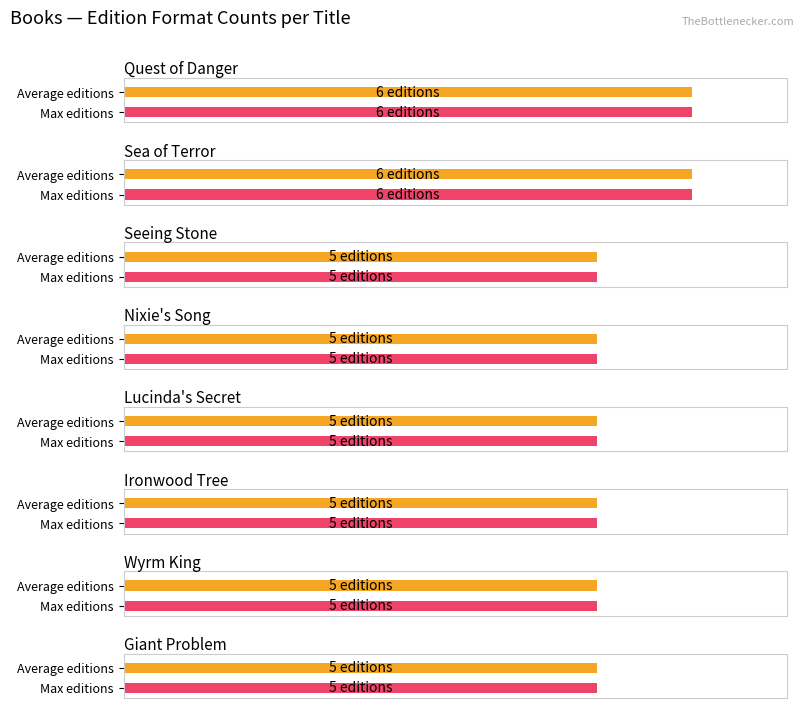

What is the minimum value shown in the chart?

5